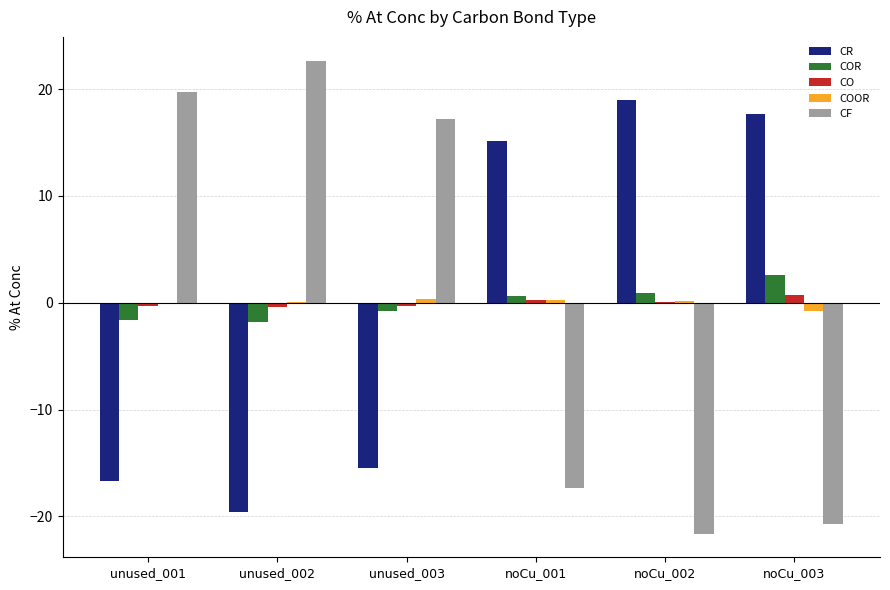

What are all the series names shown in the legend?

CR, COR, CO, COOR, CF